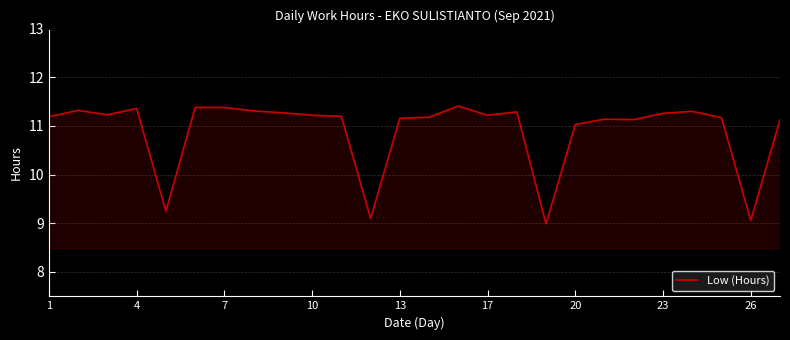

What is the smallest value displayed?

9.0